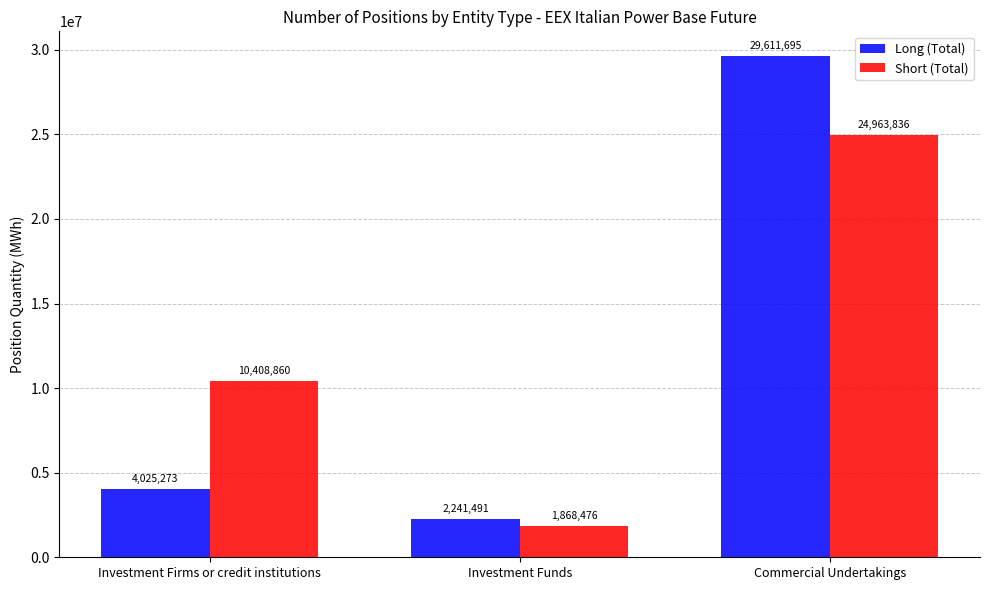

Reading right to left, transcribe all the data shown in this chart.

Long (Total): 29611695	2241491	4025273
Short (Total): 24963836	1868476	10408860